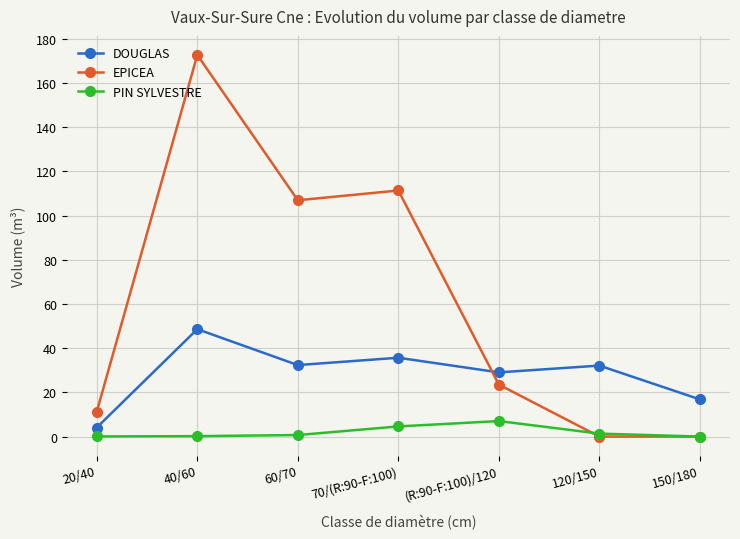

Where is EPICEA nearest to the value 86?

60/70